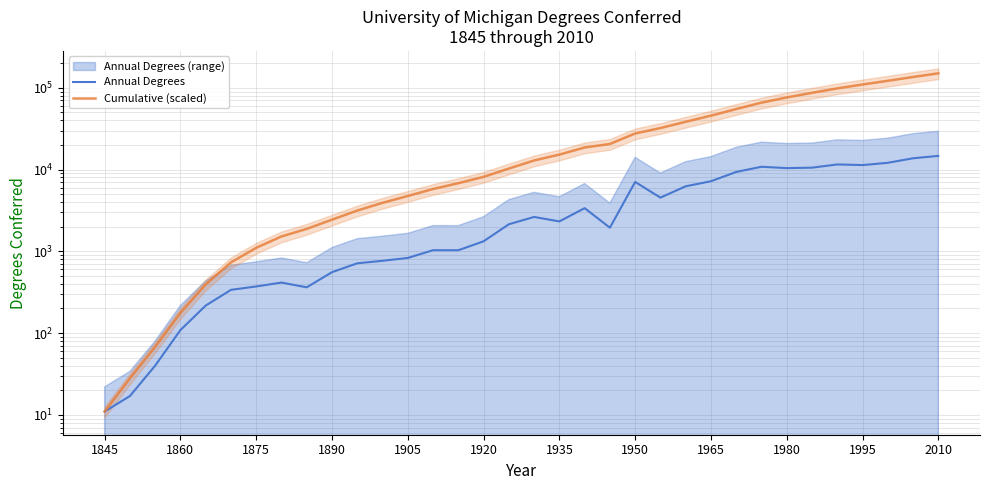

How many lines are shown in the chart?

2